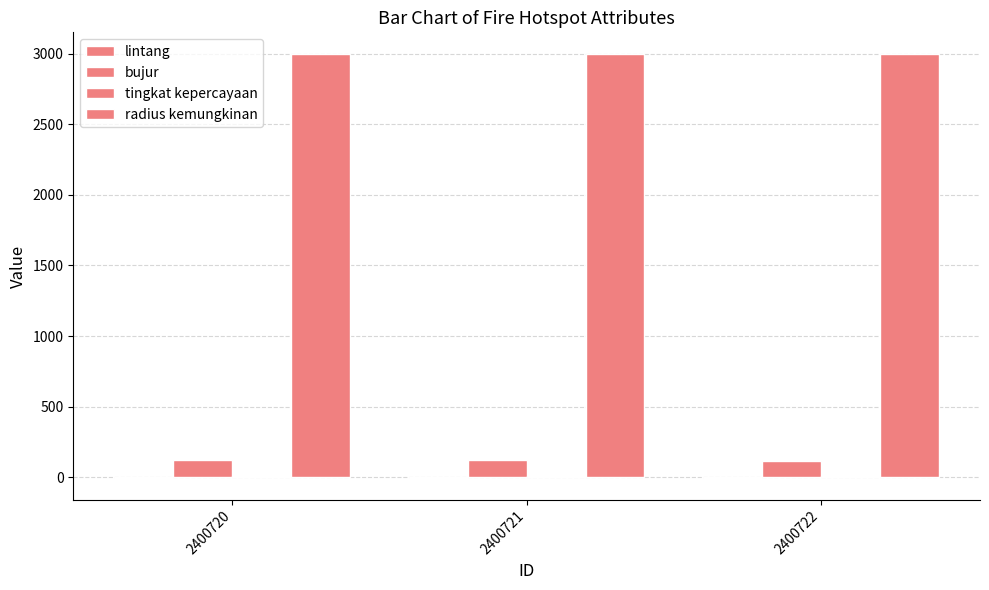

At how many categories does at least one series exceed 2552?

3